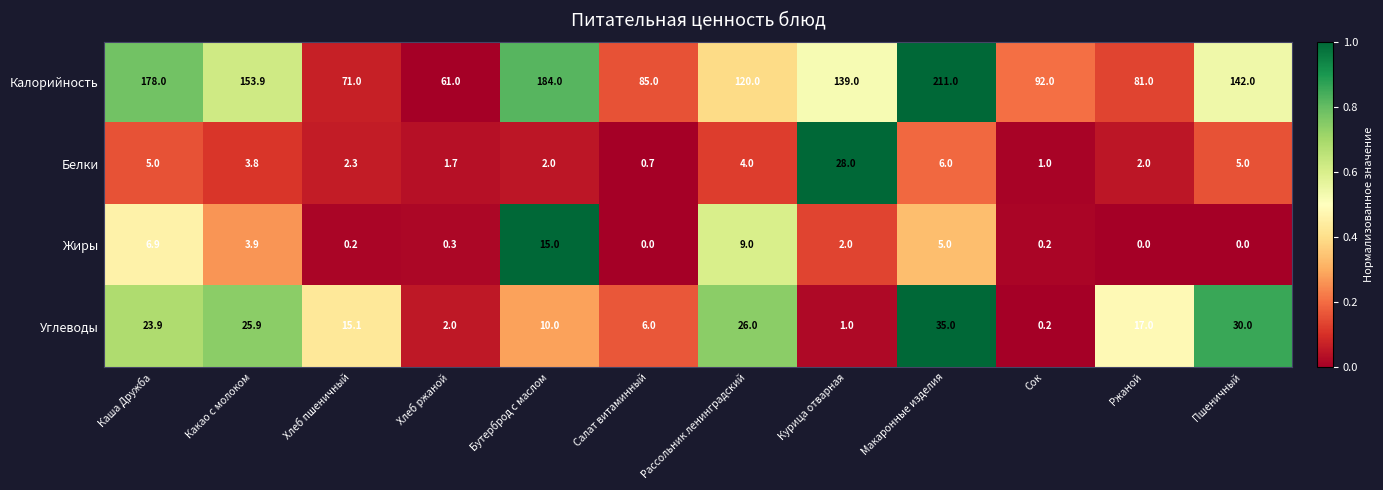

True or false: Углеводы has a value of 10.0 at Бутерброд с маслом.

True